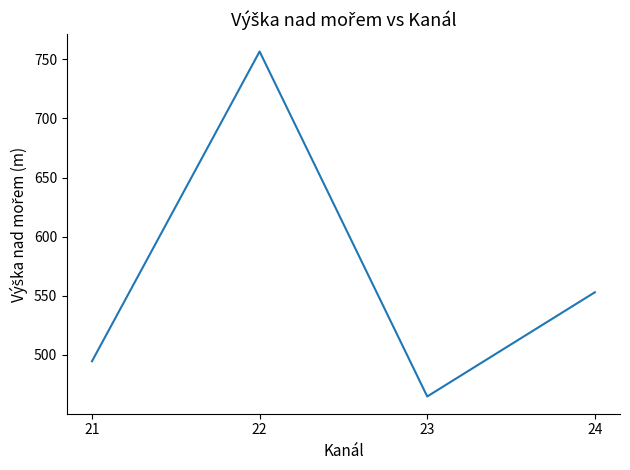

What is the average value?

567.3